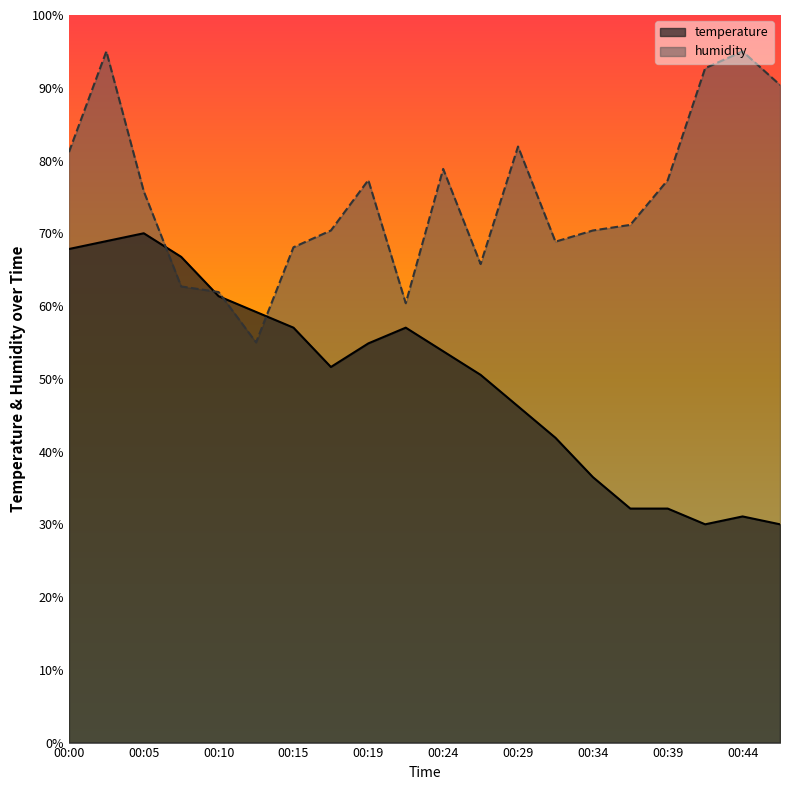

Where do humidity and temperature first cross each other?

00:05 and 00:07